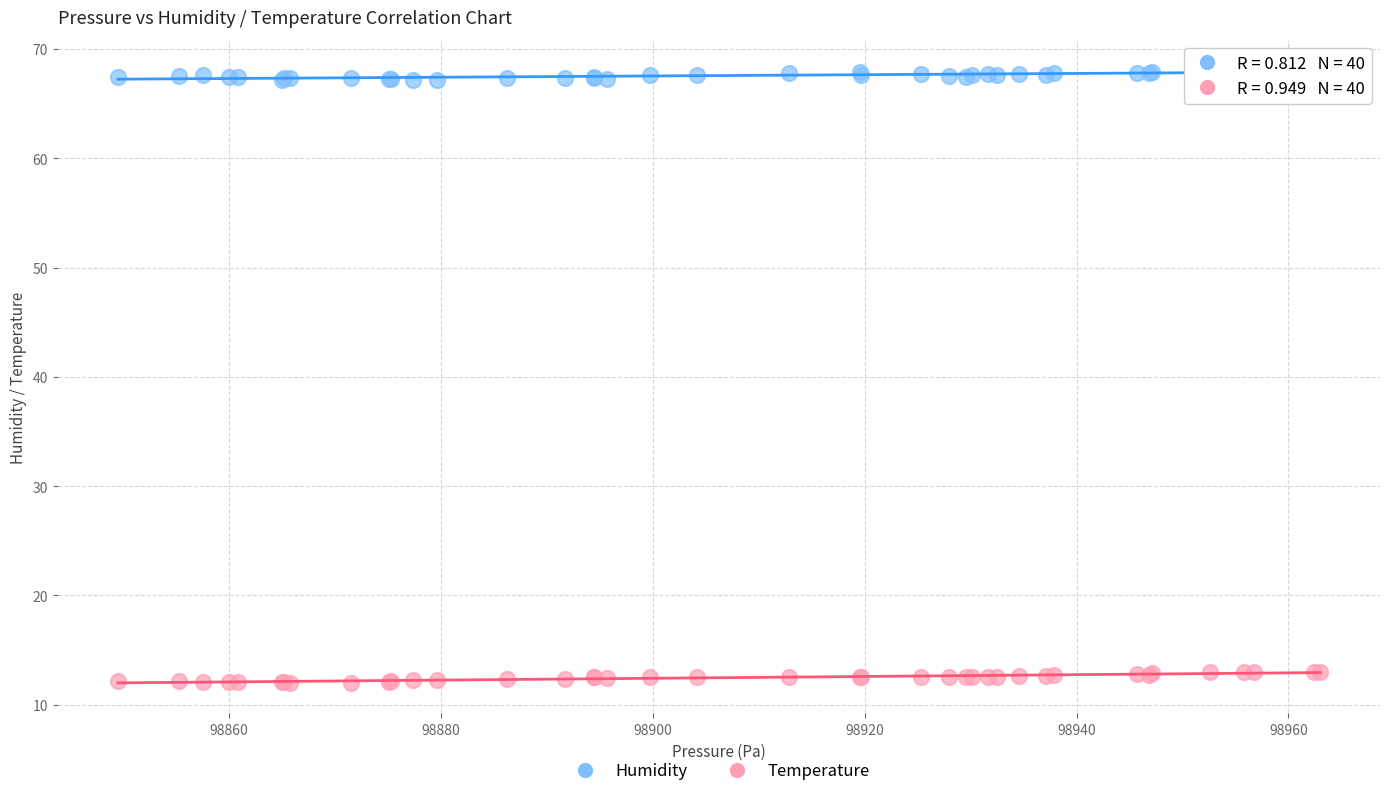

What are all the series names shown in the legend?

Humidity, Temperature